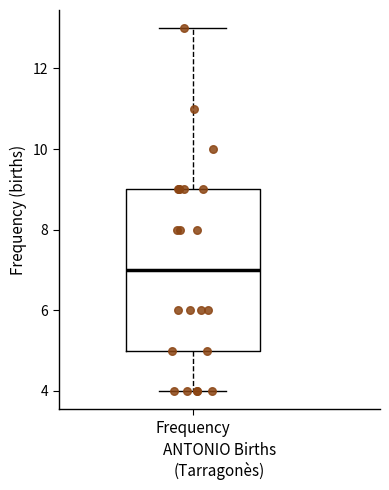

Where is the lower edge of the box for Frequency on the y-axis? The values are not printed on the chart, so give them approximately, as read against the axis.

5